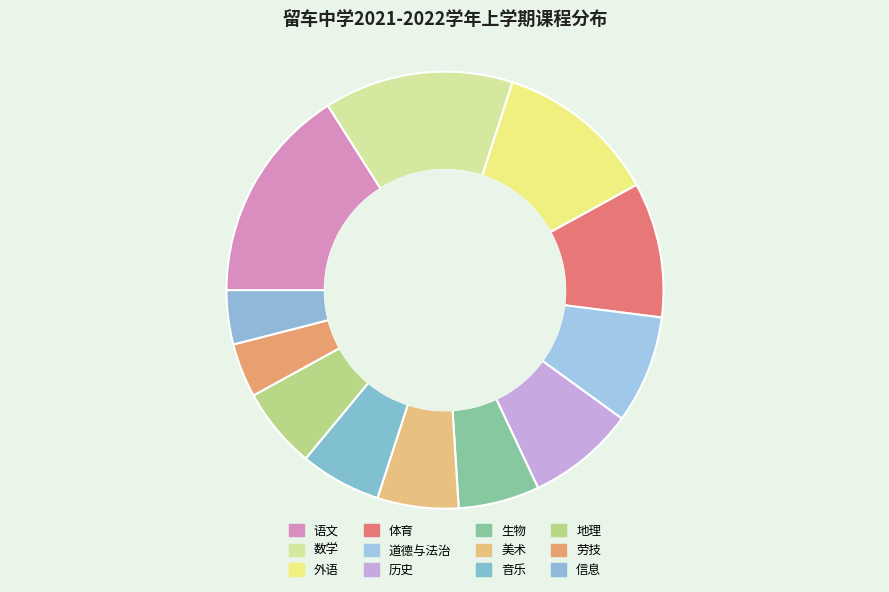

How many segments does this pie chart have?

12